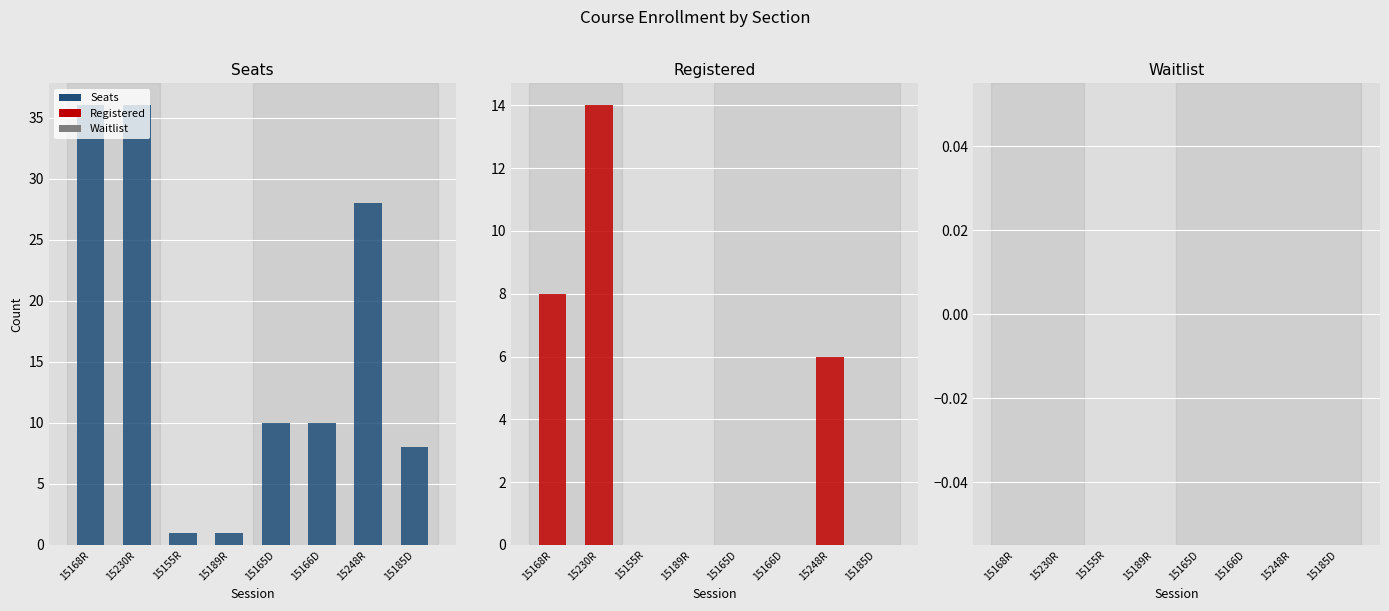

Reading left to right, list all the values displayed in this chart.

Seats: 36	36	1	1	10	10	28	8
Registered: 8	14	0	0	0	0	6	0
Waitlist: 0	0	0	0	0	0	0	0